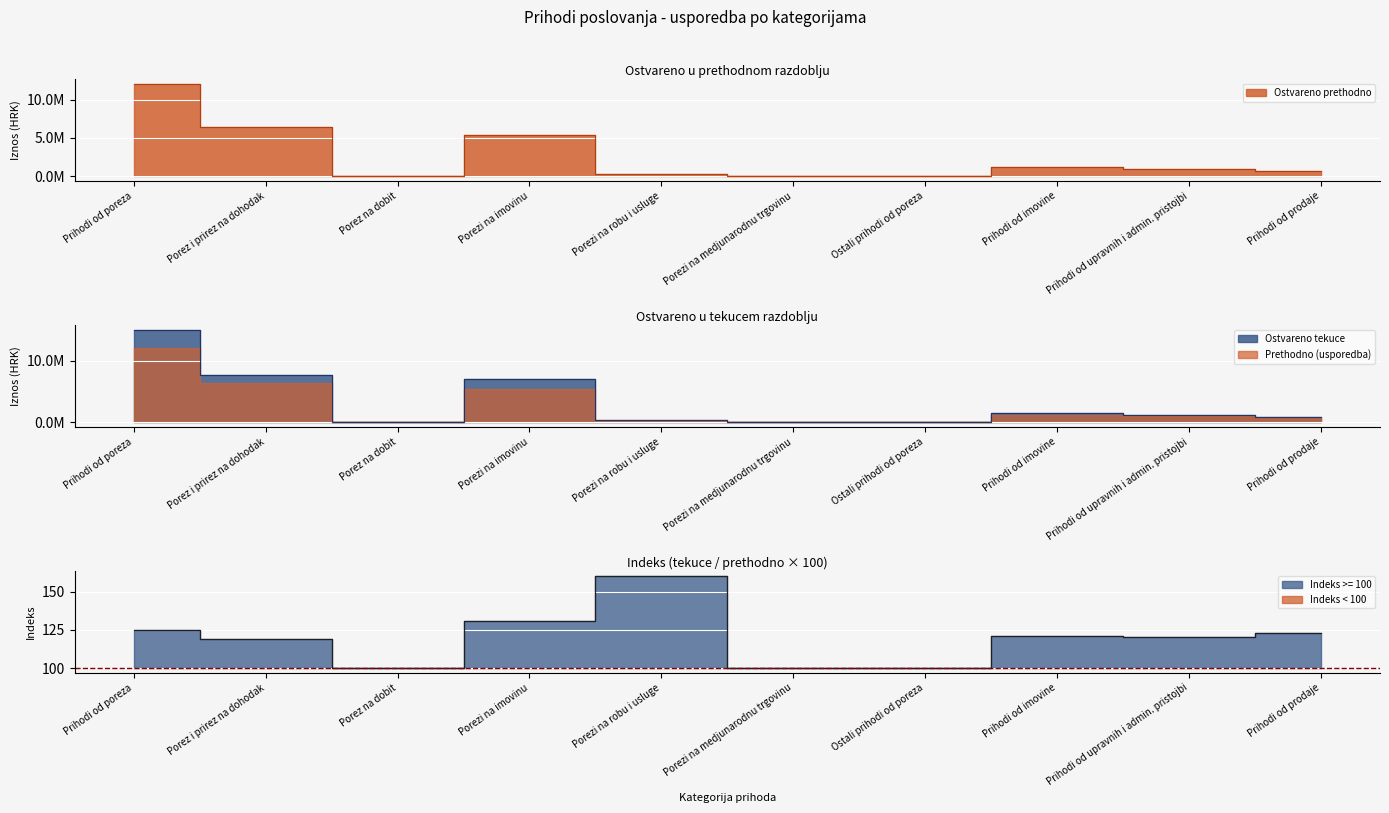

Which series has the largest total across all categories?

Ostvareno tekuce